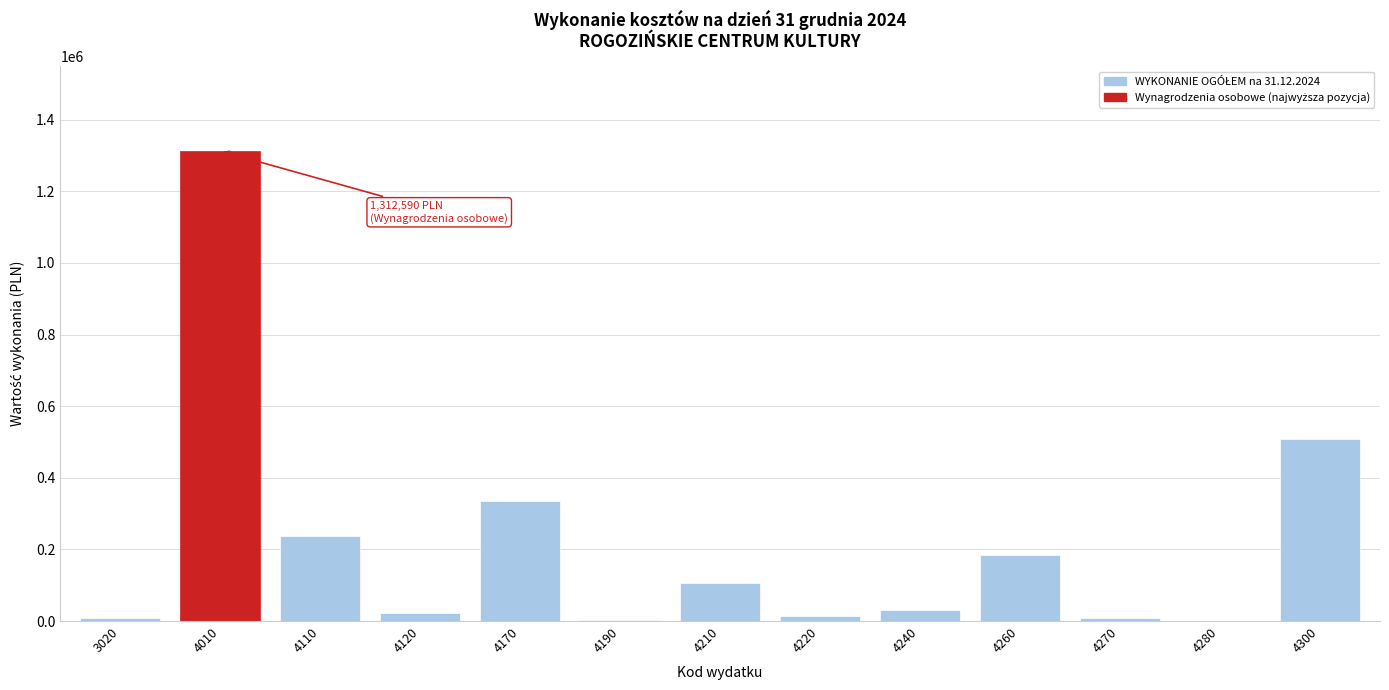

What is the change in value from 4110 to 4170?

+96501.3